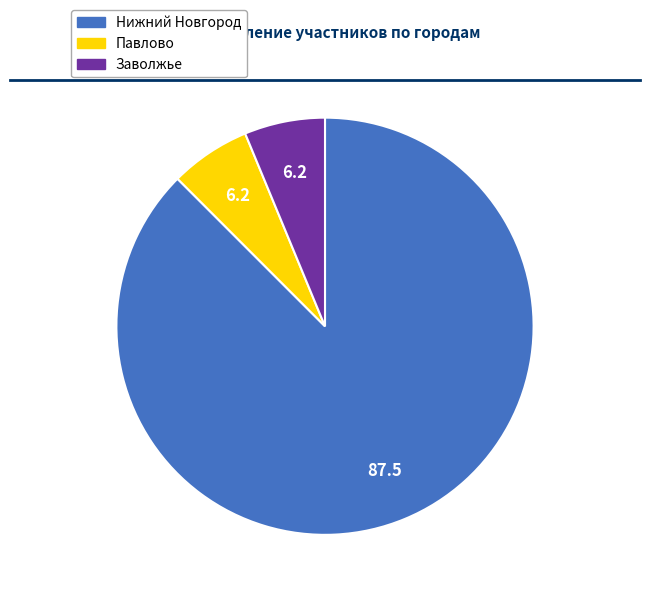

How many segments does this pie chart have?

3